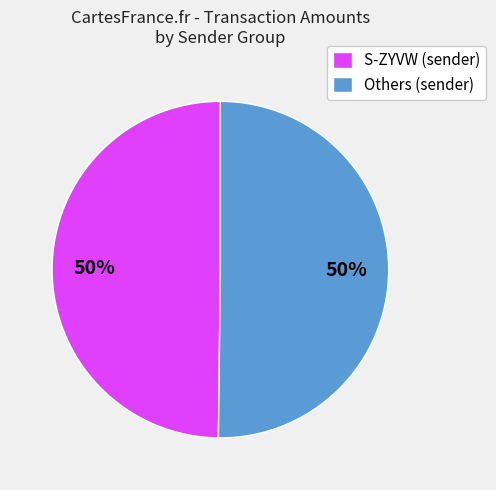

True or false: S-ZYVW (sender) accounts for 50% of the total.

True